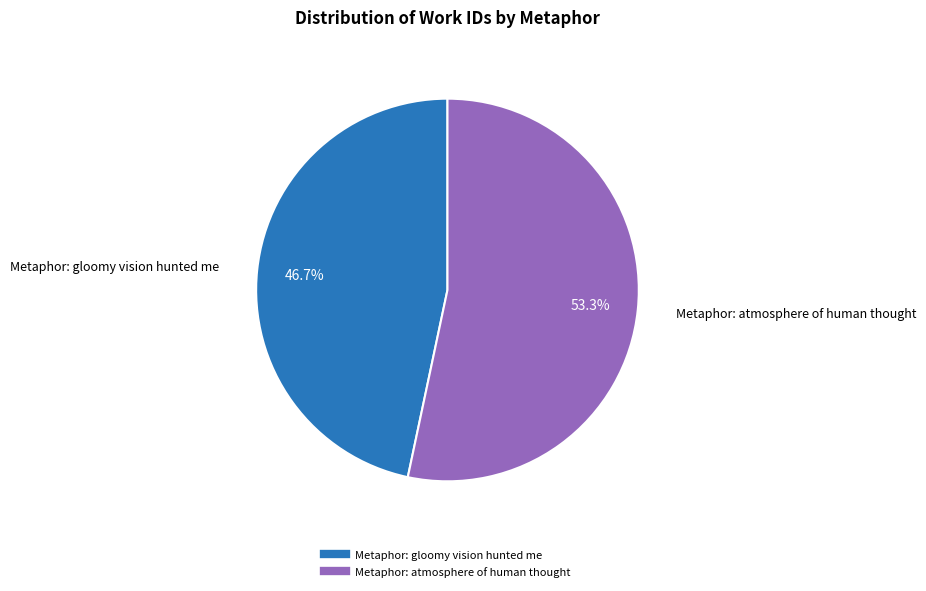

Is there a majority slice in this chart?

Yes